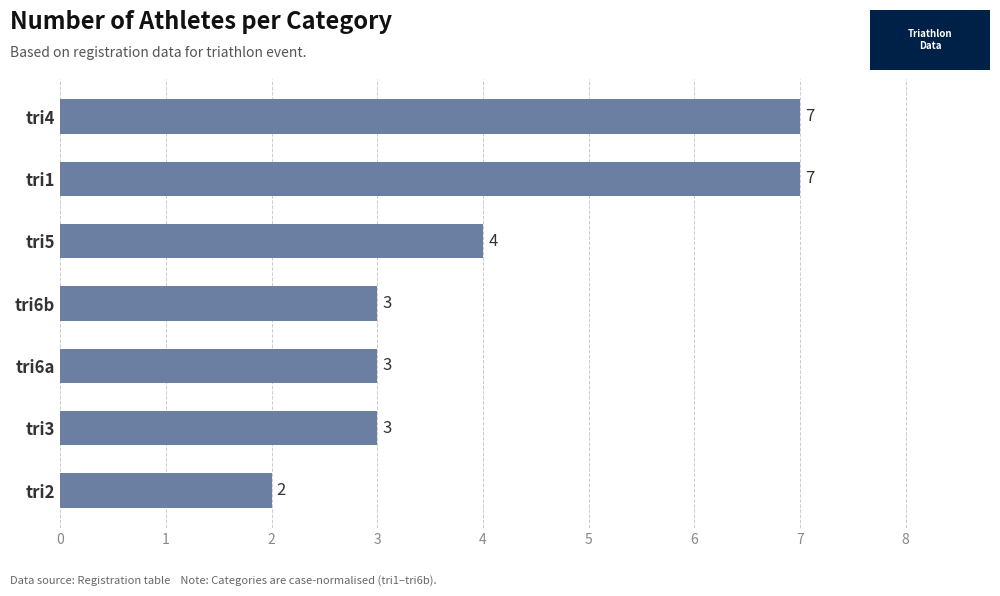

Is it true that the value at tri5 is 4?

True